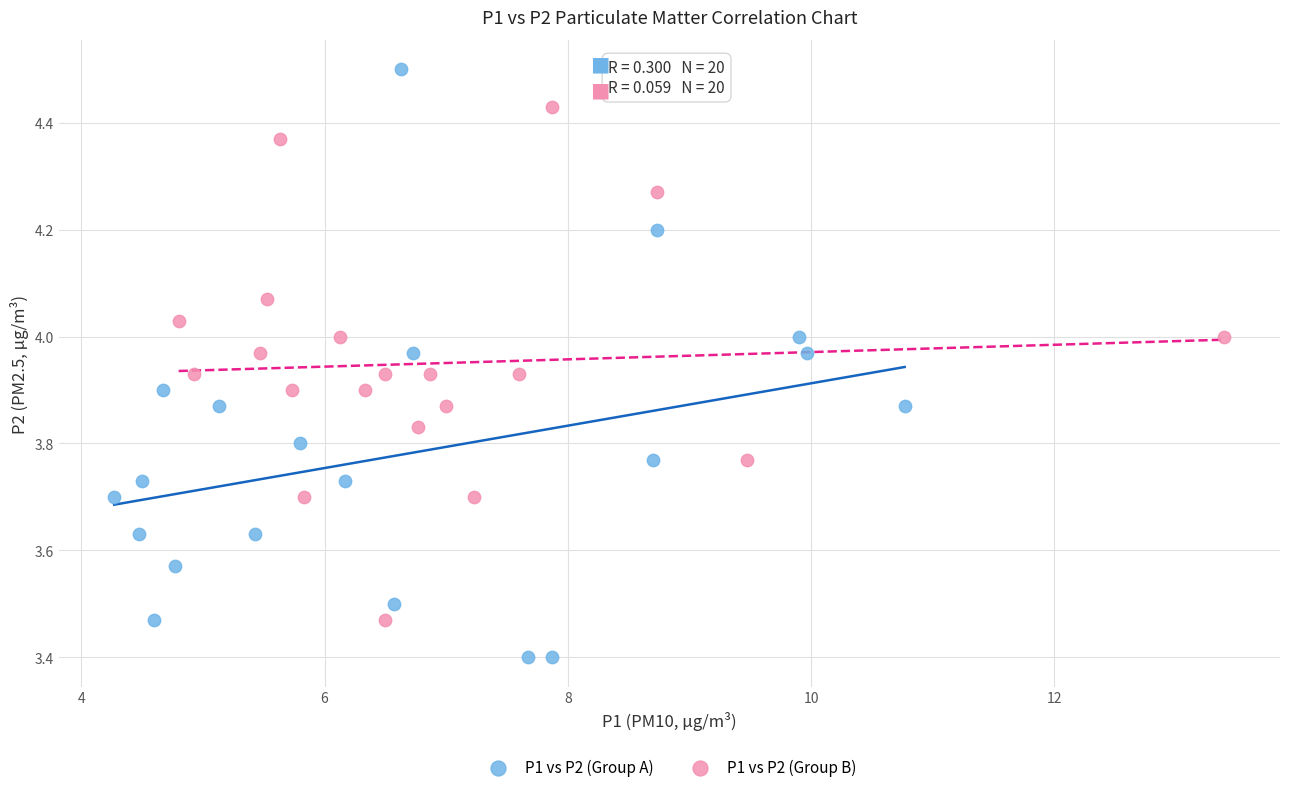

What are all the series names shown in the legend?

P1 vs P2 (Group A), P1 vs P2 (Group B)